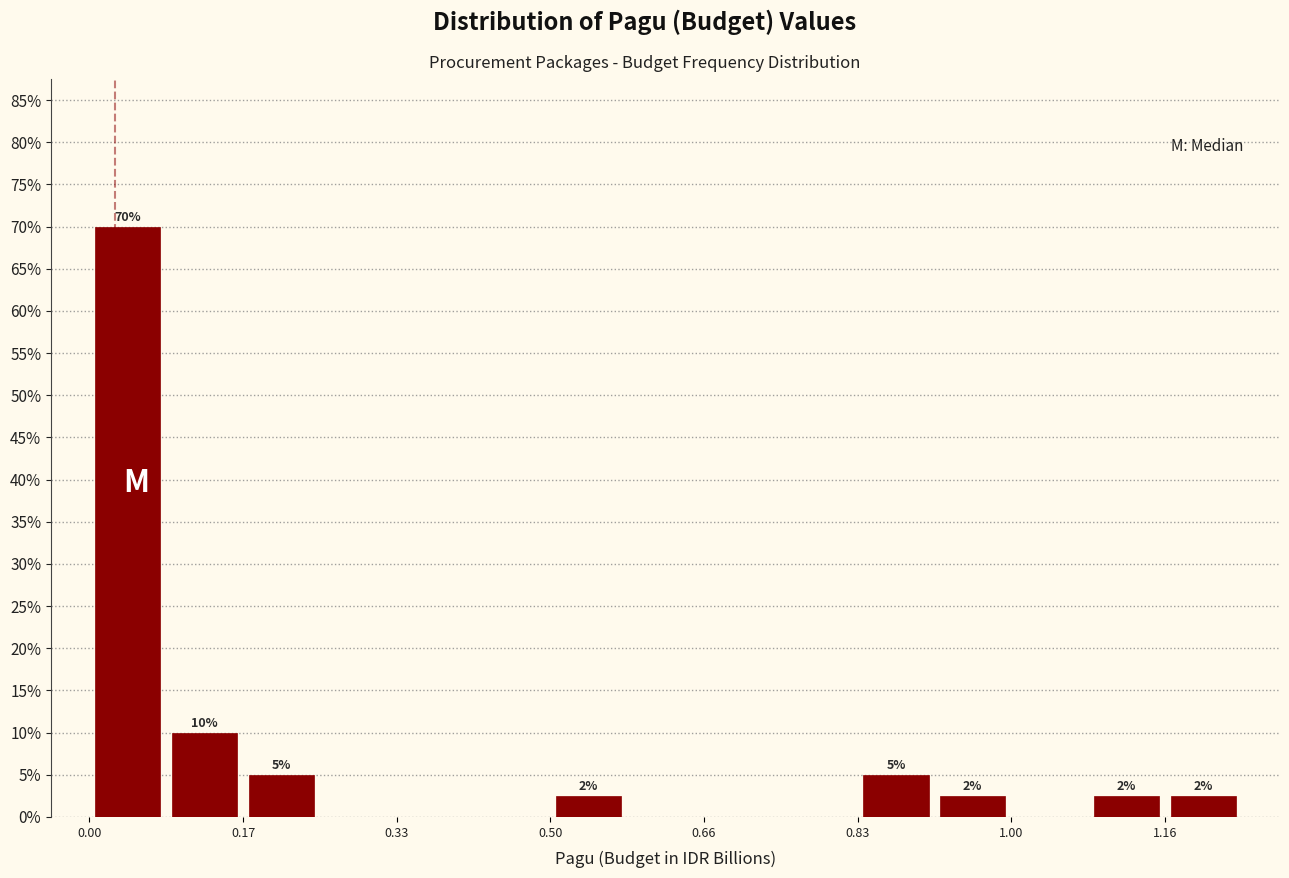

Over which range of the x-axis is the bar tallest?

0.00 to 0.08